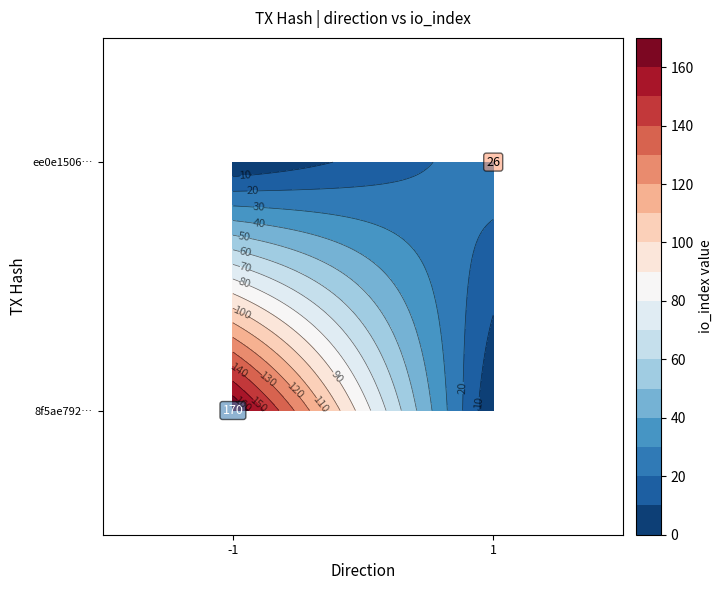

Is the value of 8f5ae792… at -1 greater than the value of ee0e1506… at 1?

No